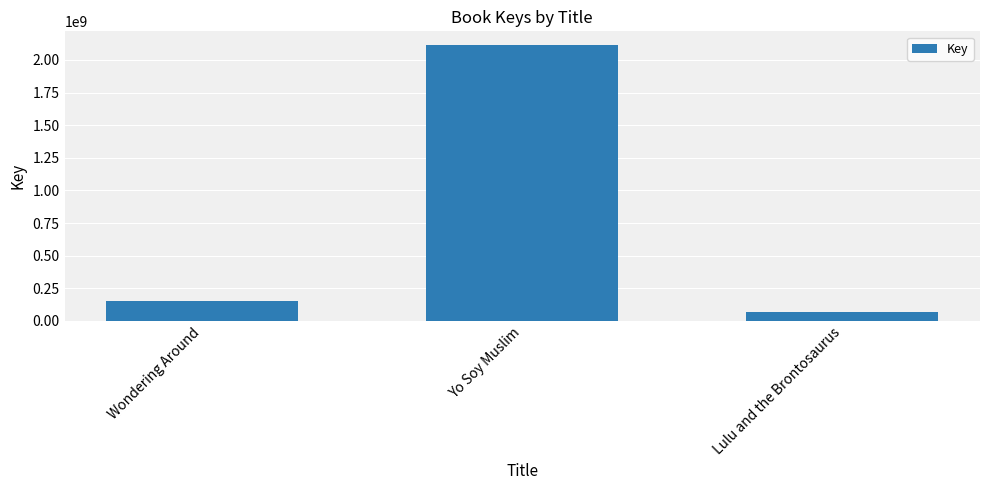

What is the sum of the values at Lulu and the Brontosaurus and Wondering Around?

223531395